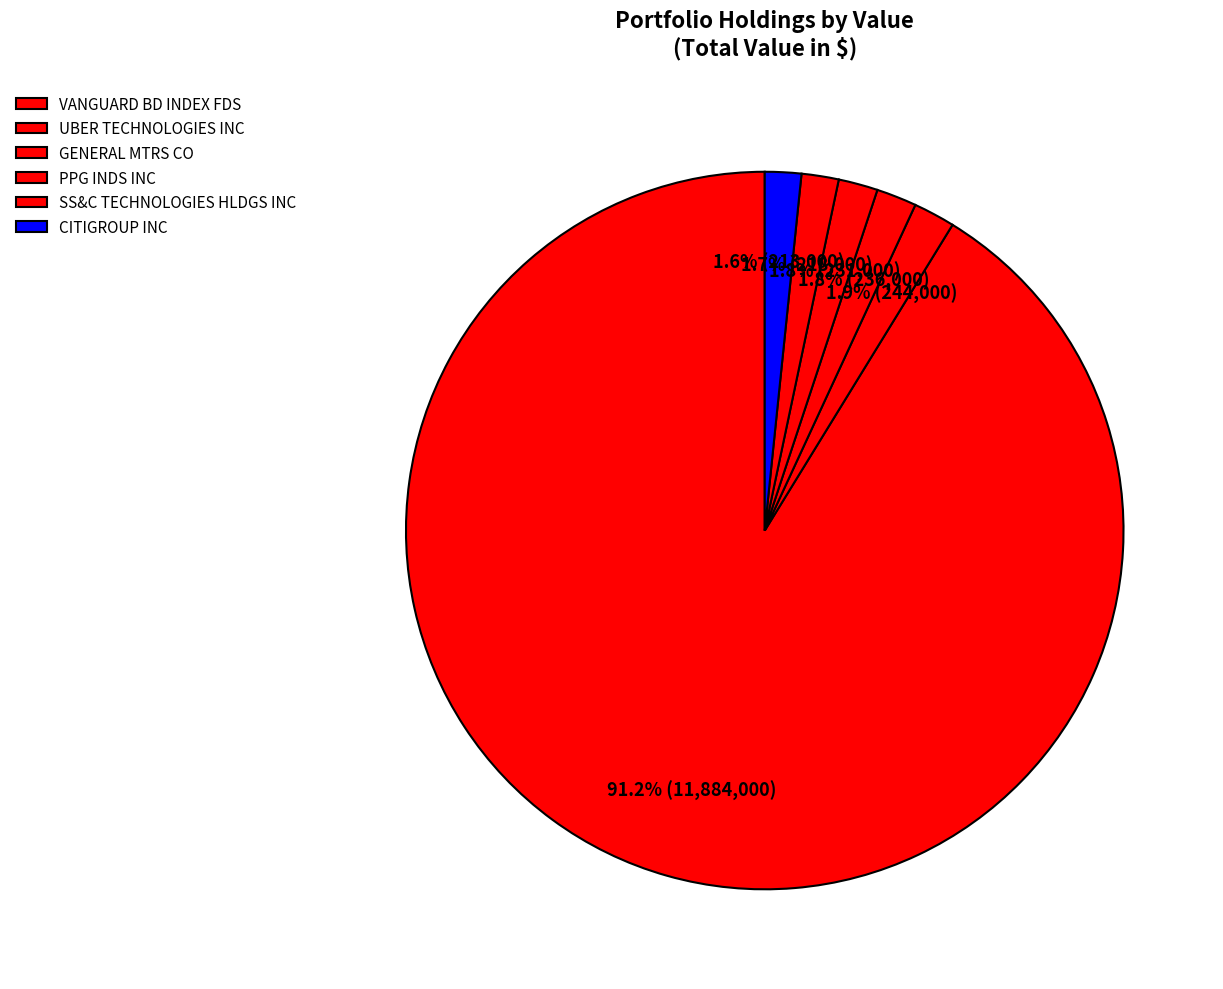

How many segments does this pie chart have?

6